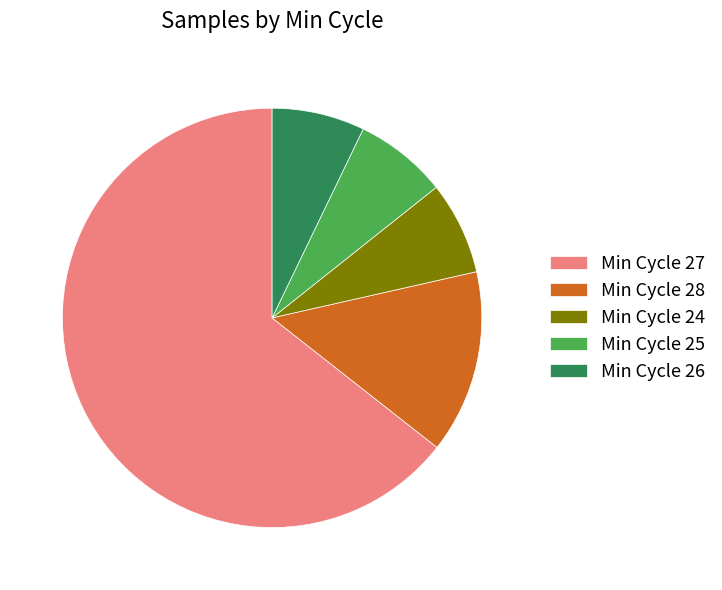

Do Min Cycle 26 and Min Cycle 25 together represent more than half of the pie?

No